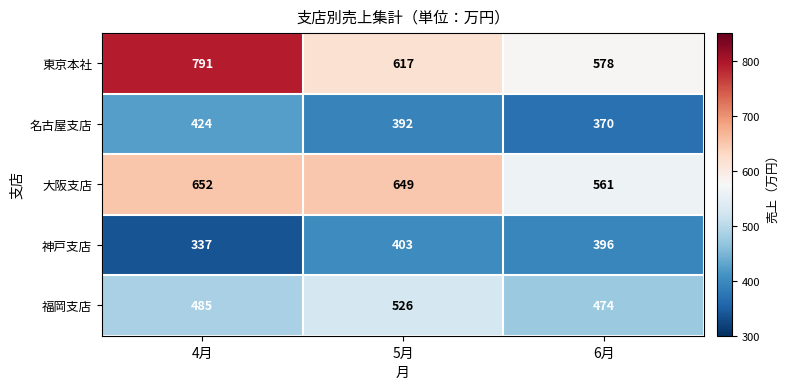

At how many categories does at least one series exceed 407?

3